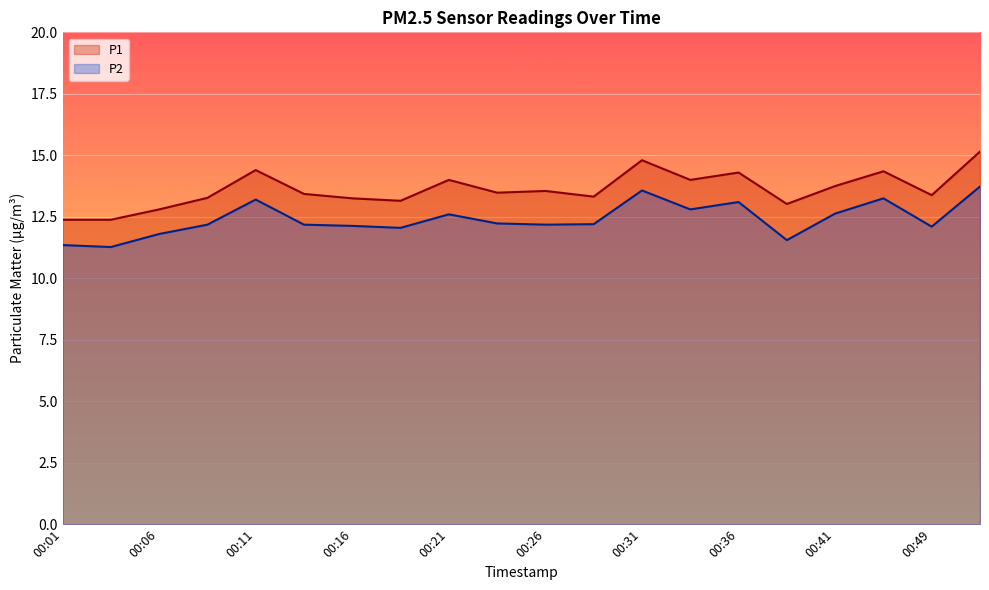

What is the minimum value for P2?

11.3